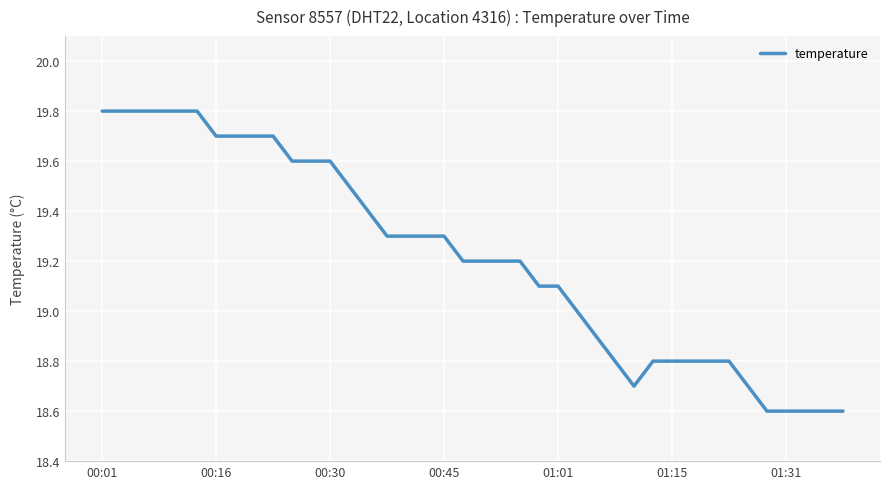

What is the smallest value displayed?

18.6